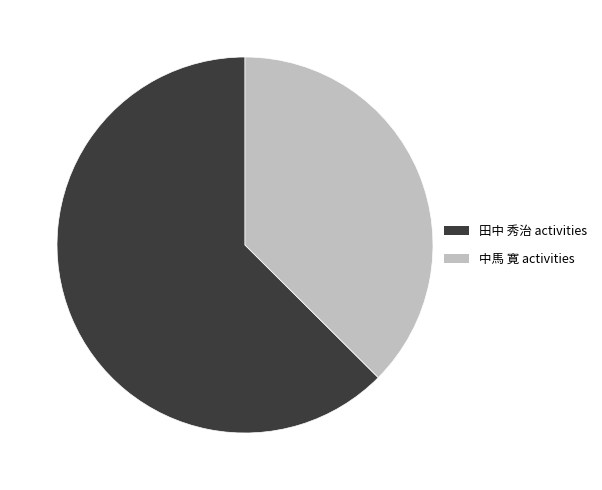

Is there a majority slice in this chart?

Yes